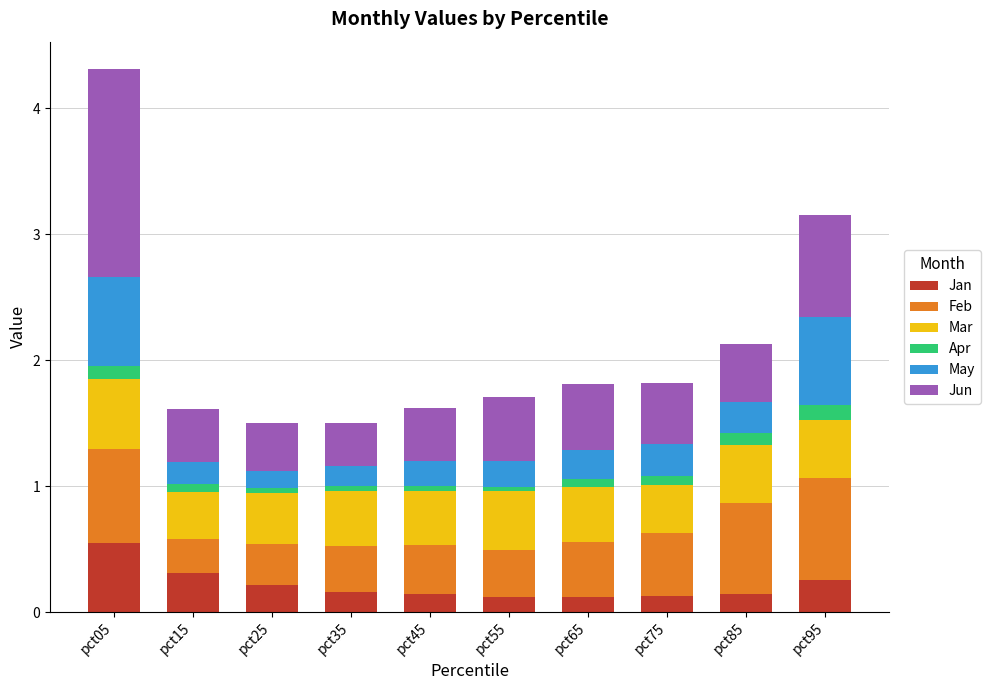

True or false: Jan has a value of 0.1 at pct75.

True